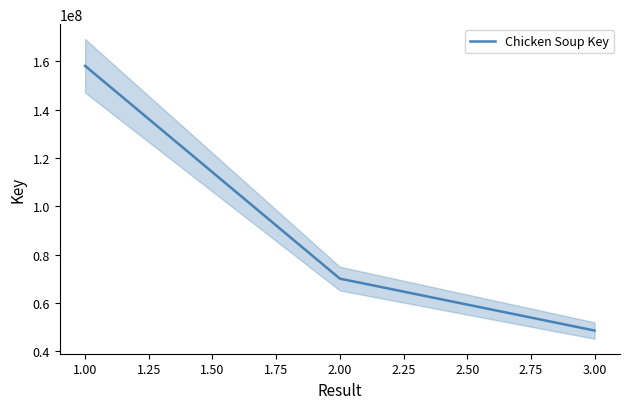

How many values are below 70095749?

1